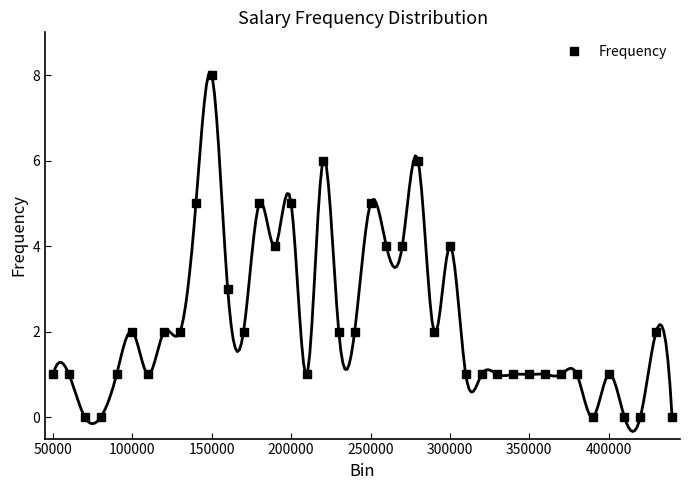

What is the difference between the second highest and second lowest values?

6